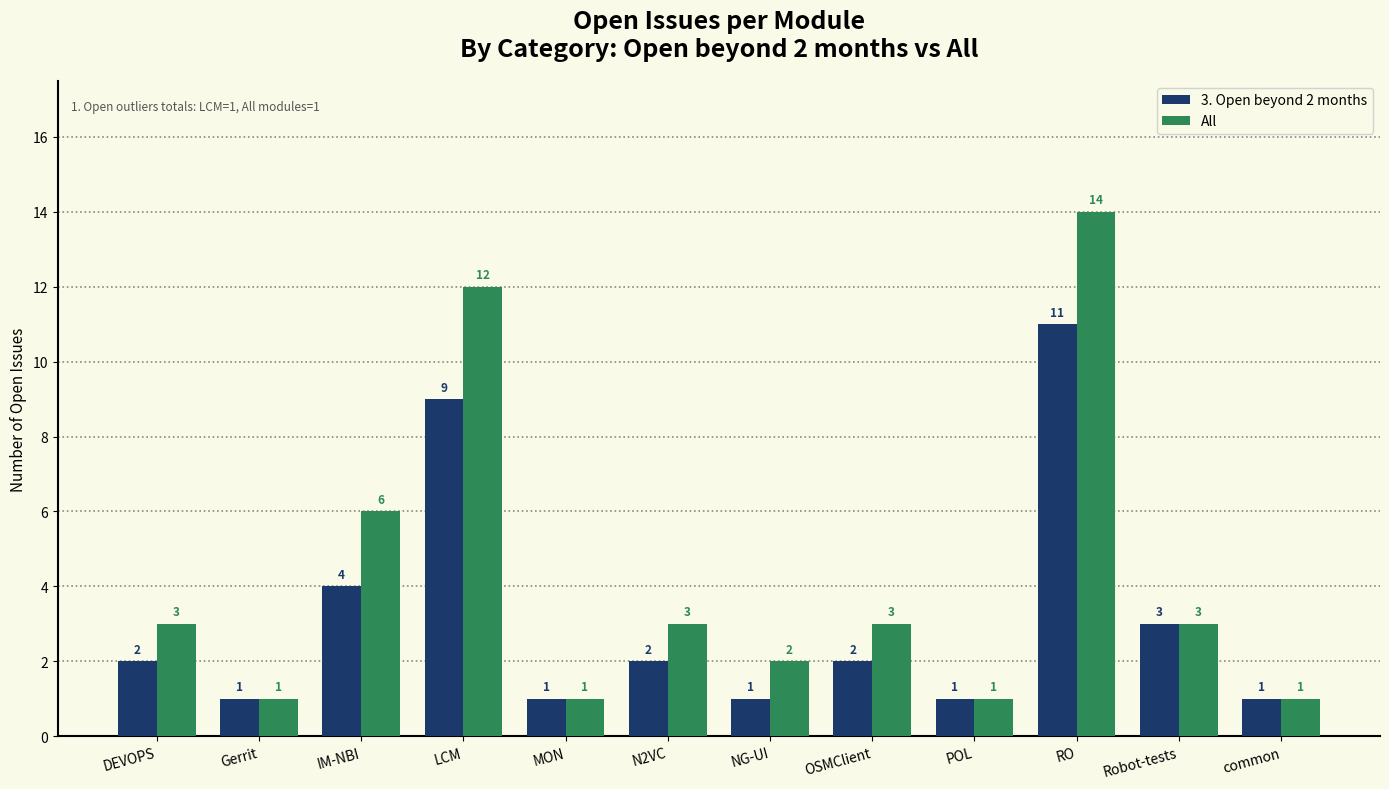

How many series are shown in this chart?

2